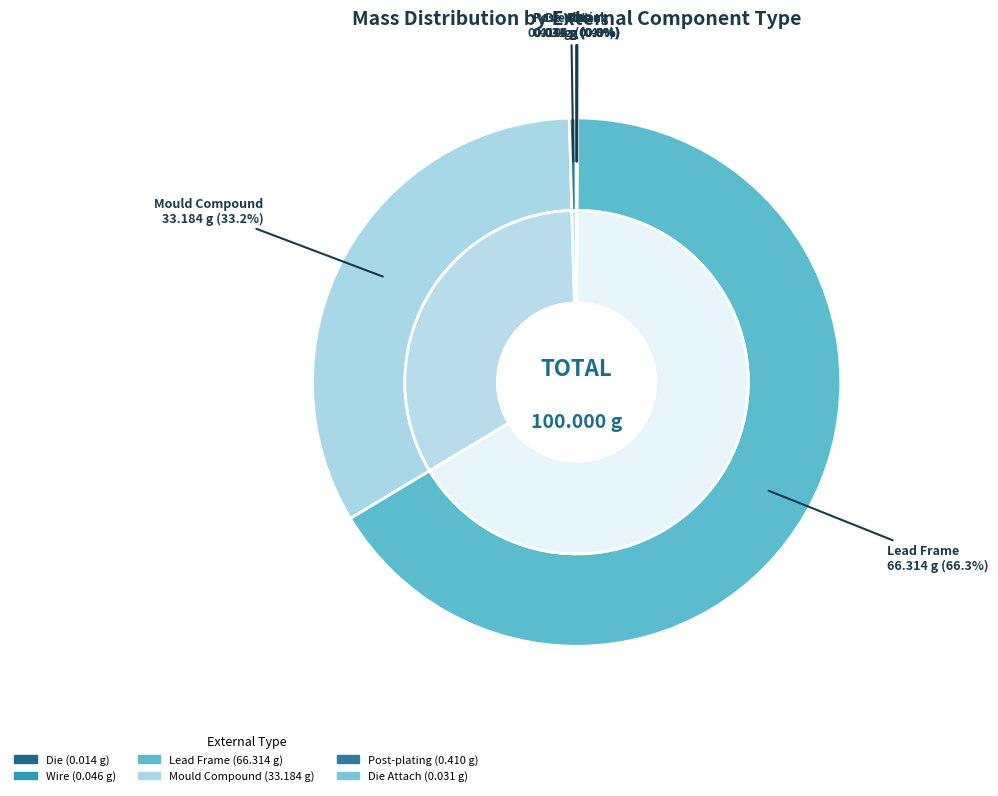

Does Lead Frame represent more than half of the total?

Yes